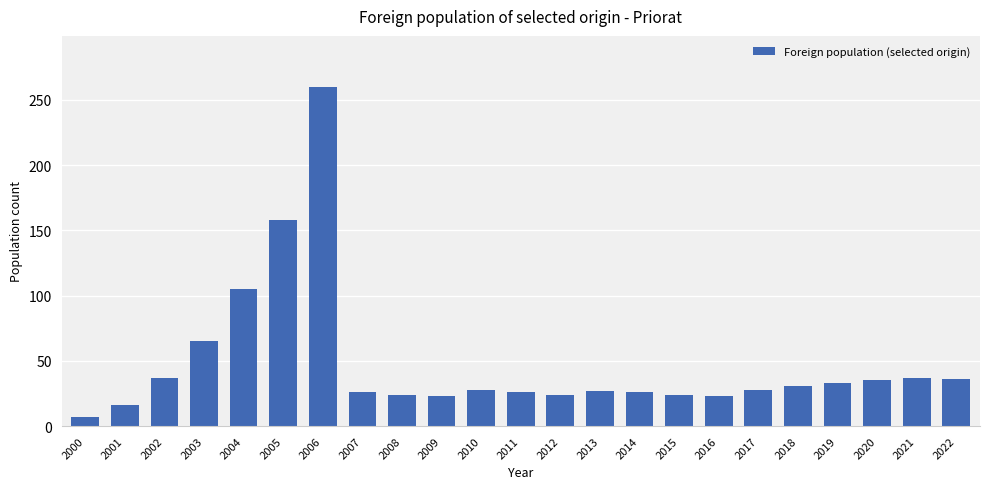

Which has a higher value, 2000 or 2013?

2013